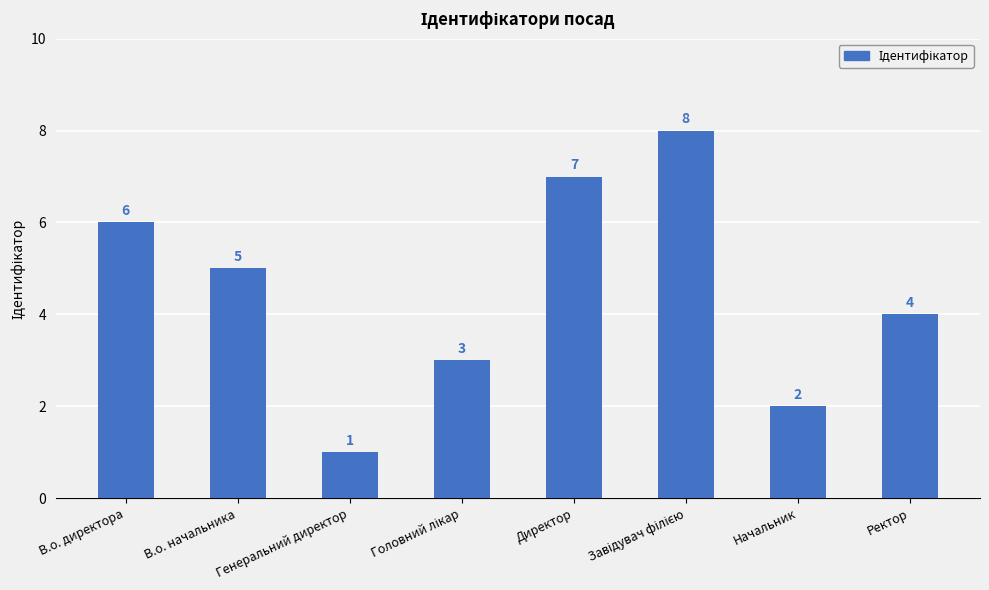

Is it true that the value at Начальник is 4?

False